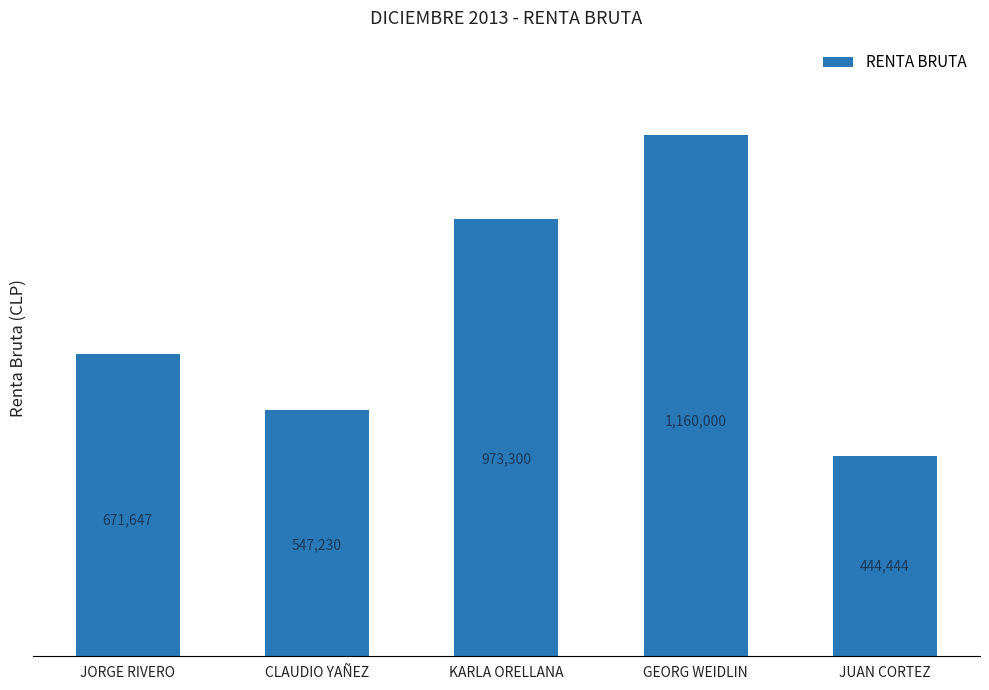

What is the value of the 4th bar from the left?

1160000